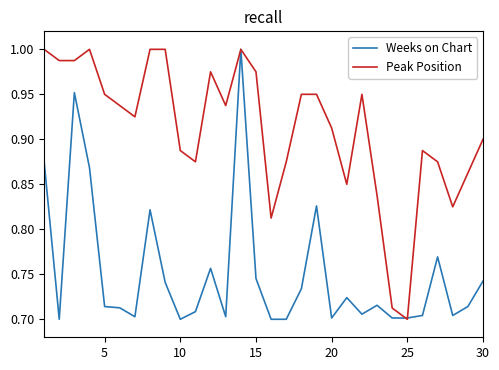

List the series in order of their overall mean, lowest first.

Weeks on Chart, Peak Position